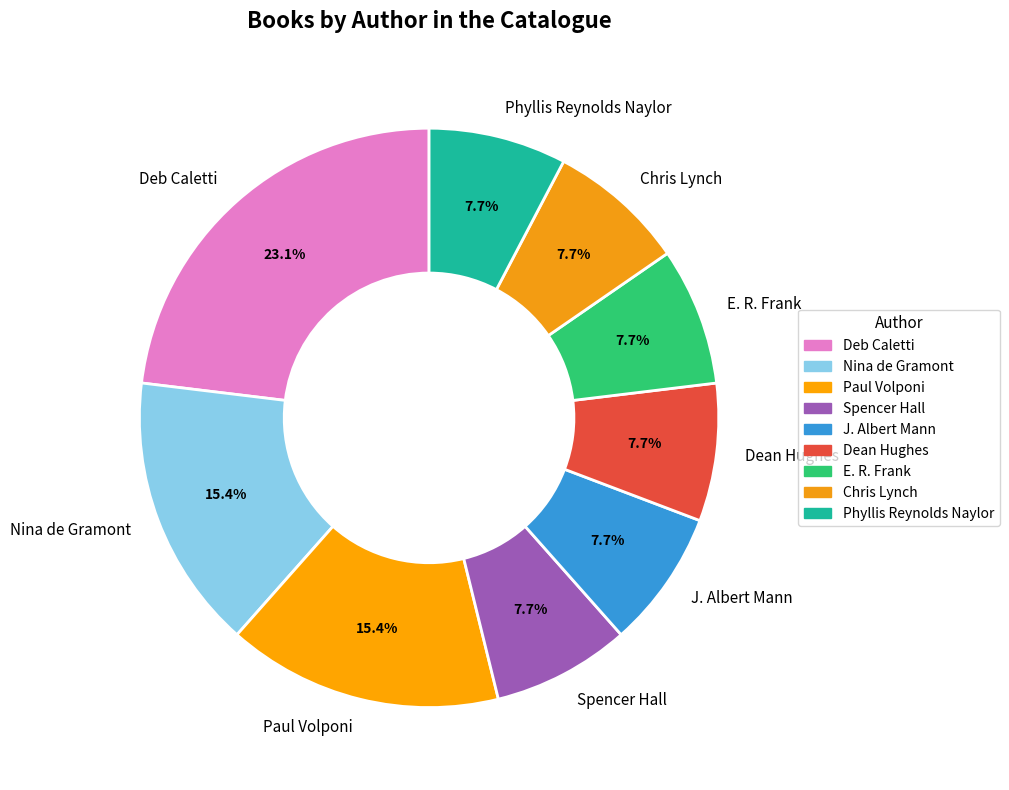

How many segments does this pie chart have?

9